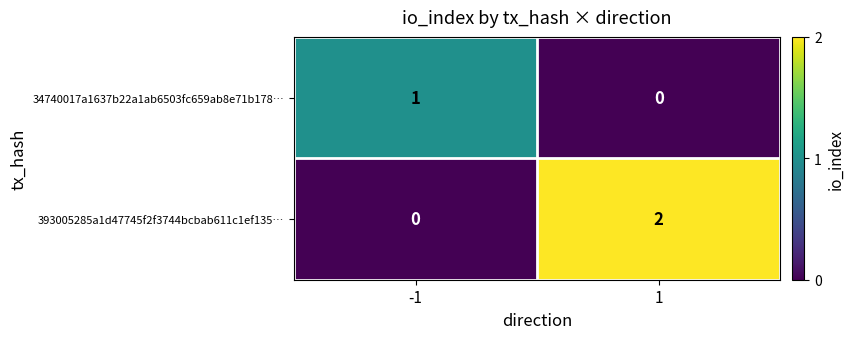

At 1, list the series in order from largest to smallest.

393005285a1d47745f2f3744bcbab611c1ef135…, 34740017a1637b22a1ab6503fc659ab8e71b178…